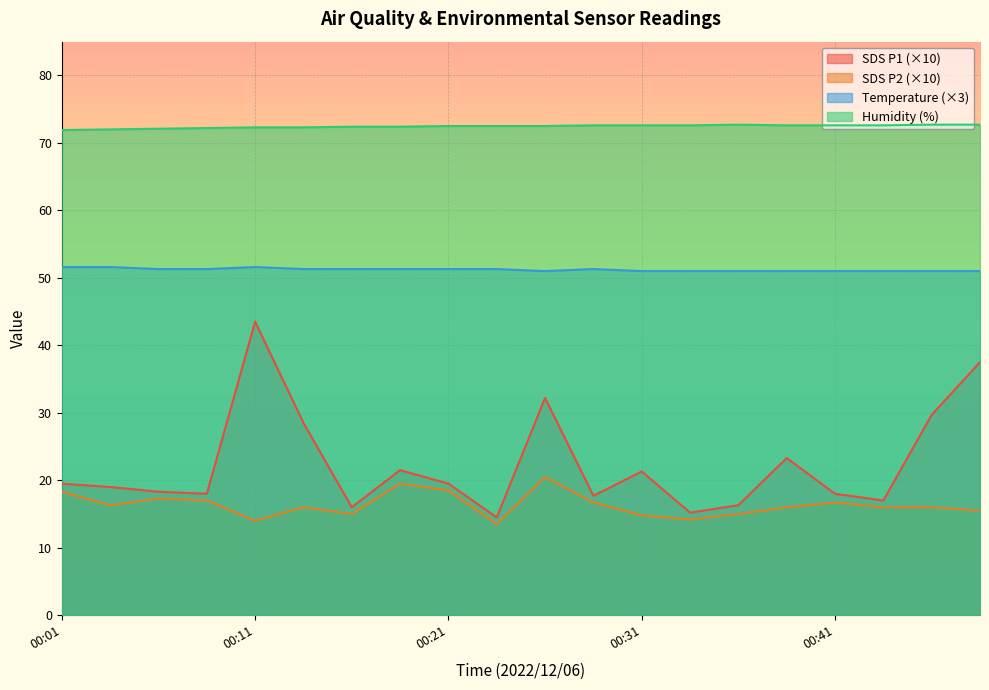

What is the total value across all series at 00:06?

159.0